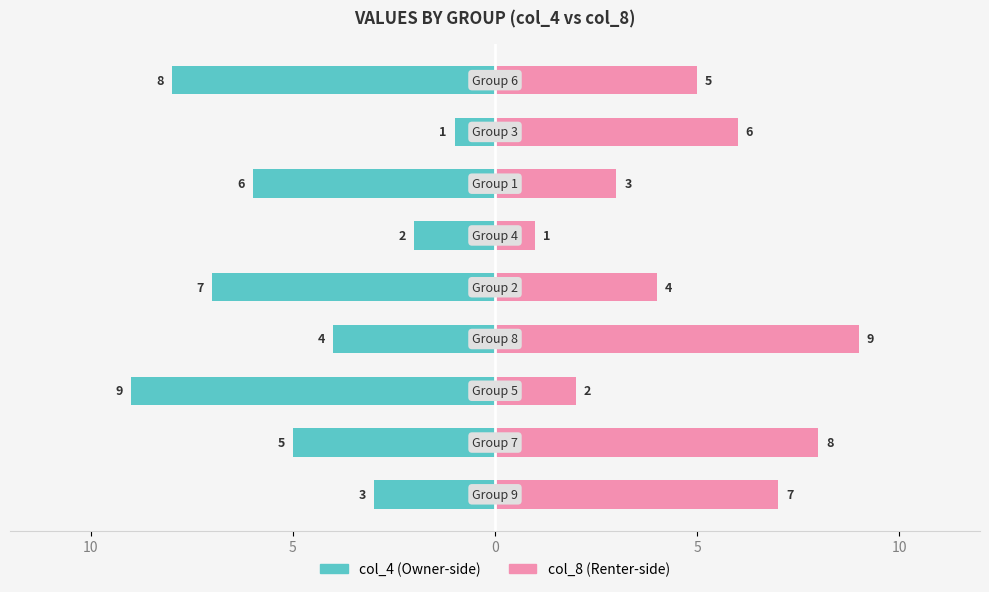

The col_4 series shows -3 at 6. True or false?

False